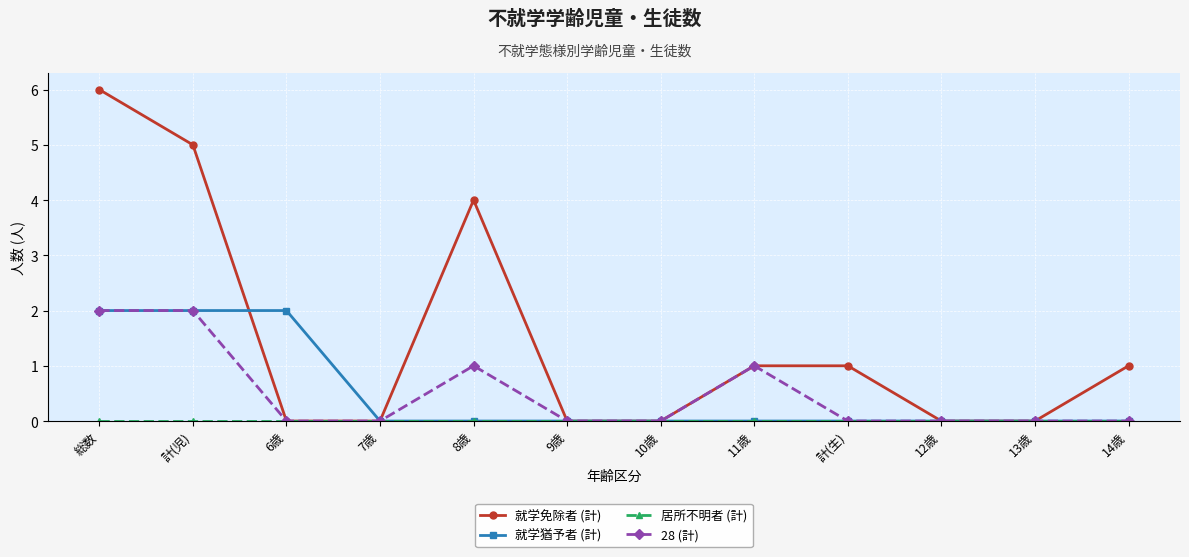

True or false: 28 (計) has more than 0 interior local peaks.

True